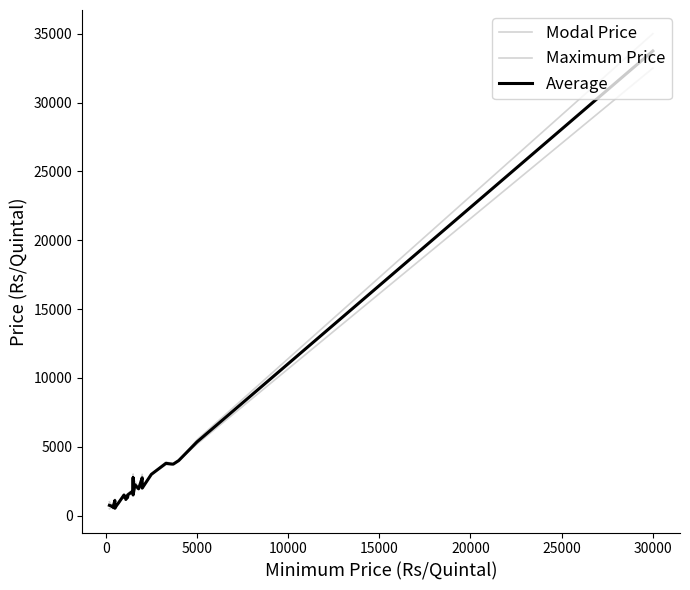

Rank the series by their average value, from lowest to highest.

Modal Price, Average, Maximum Price